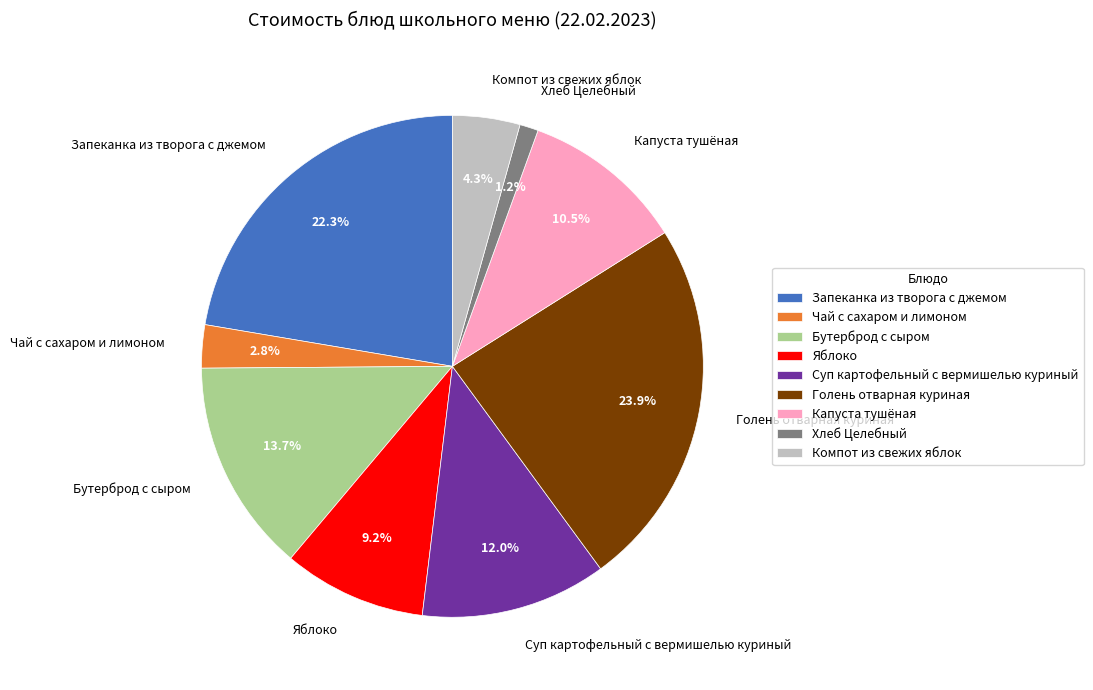

What percentage is the Суп картофельный с вермишелью куриный slice, to the nearest percent?

12%